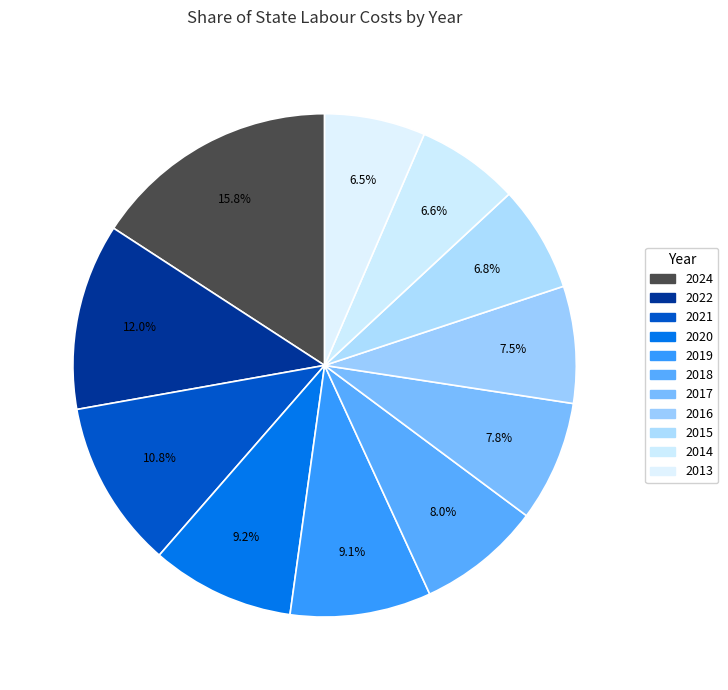

What is the ratio of the value at 2018 to the value at 2015?

1.2